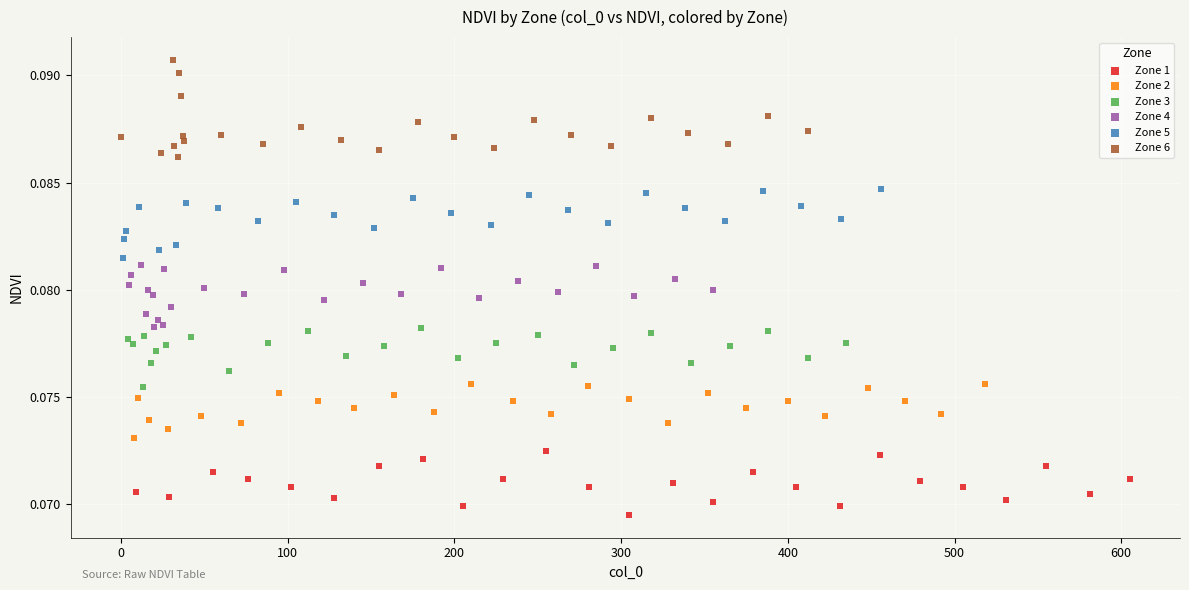

Which series contains the highest Y value?

Zone 6